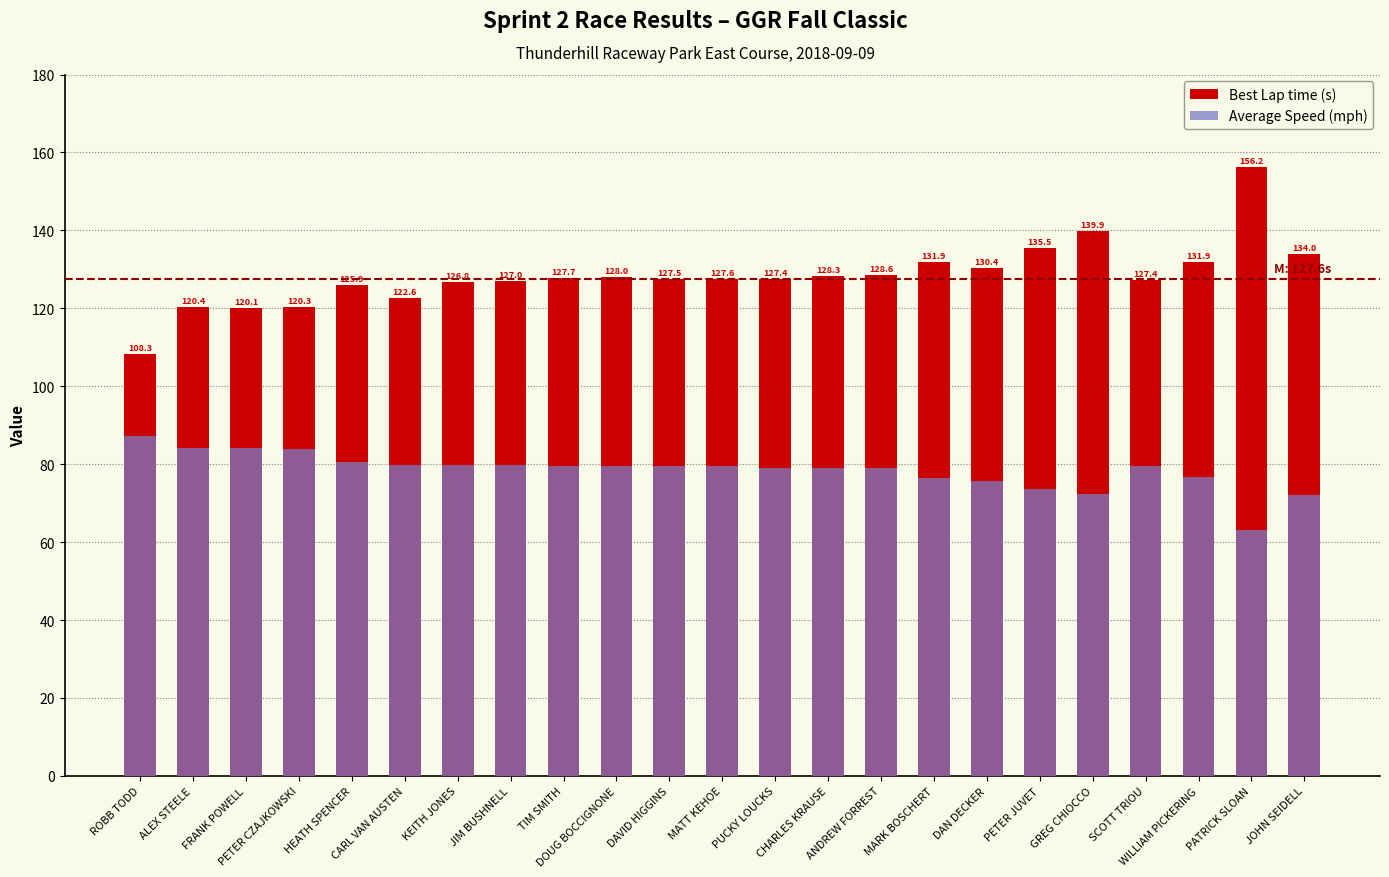

What is the value of the Best Lap time (s) bar at the 21st from the left?

131.9